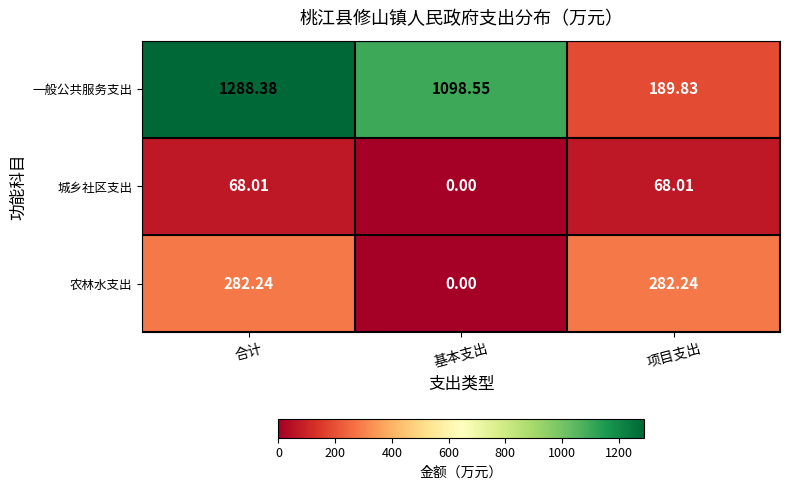

At how many categories does at least one series exceed 1101?

1